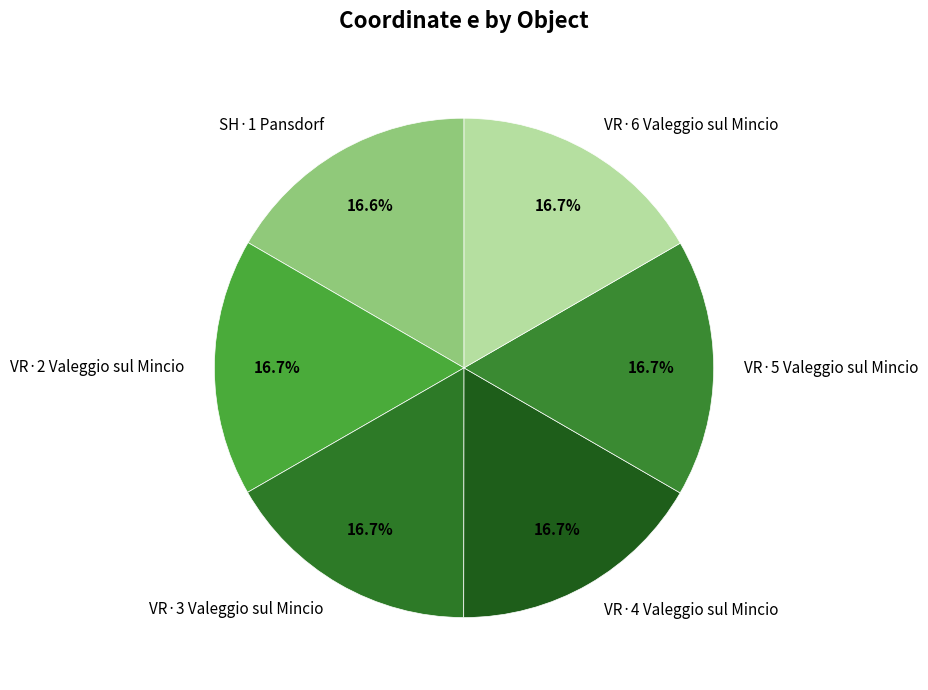

Is there a majority slice in this chart?

No